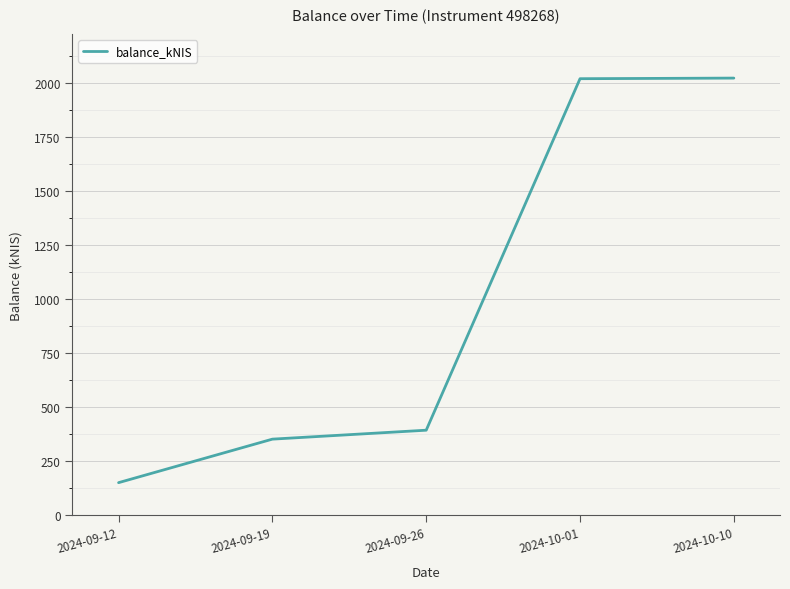

At which category does the chart reach its minimum across all series?

2024-09-12